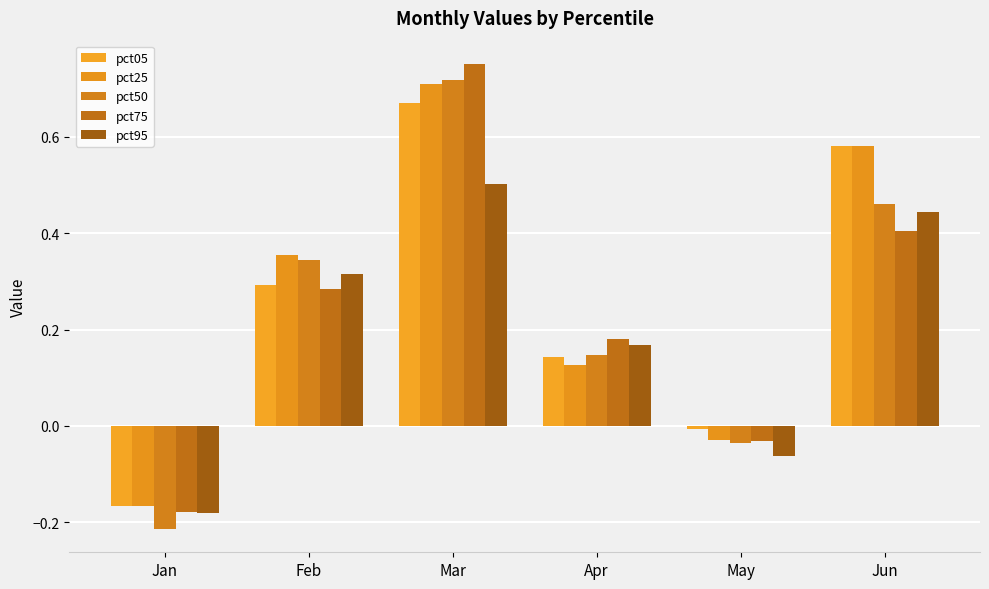

How many negative values does the pct50 series have?

2